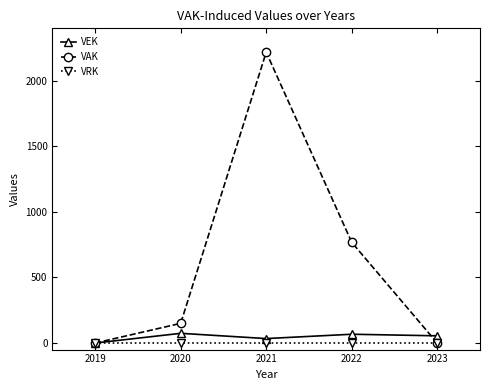

What is the total value across all series at 2021?

2252